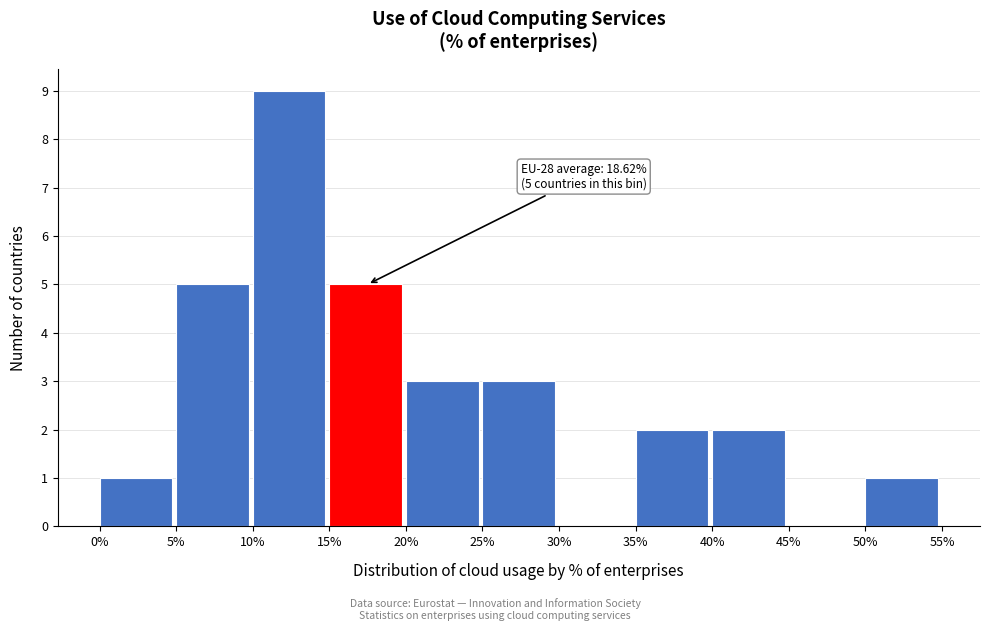

Which range on the x-axis has the tallest bar?

10% to 15%